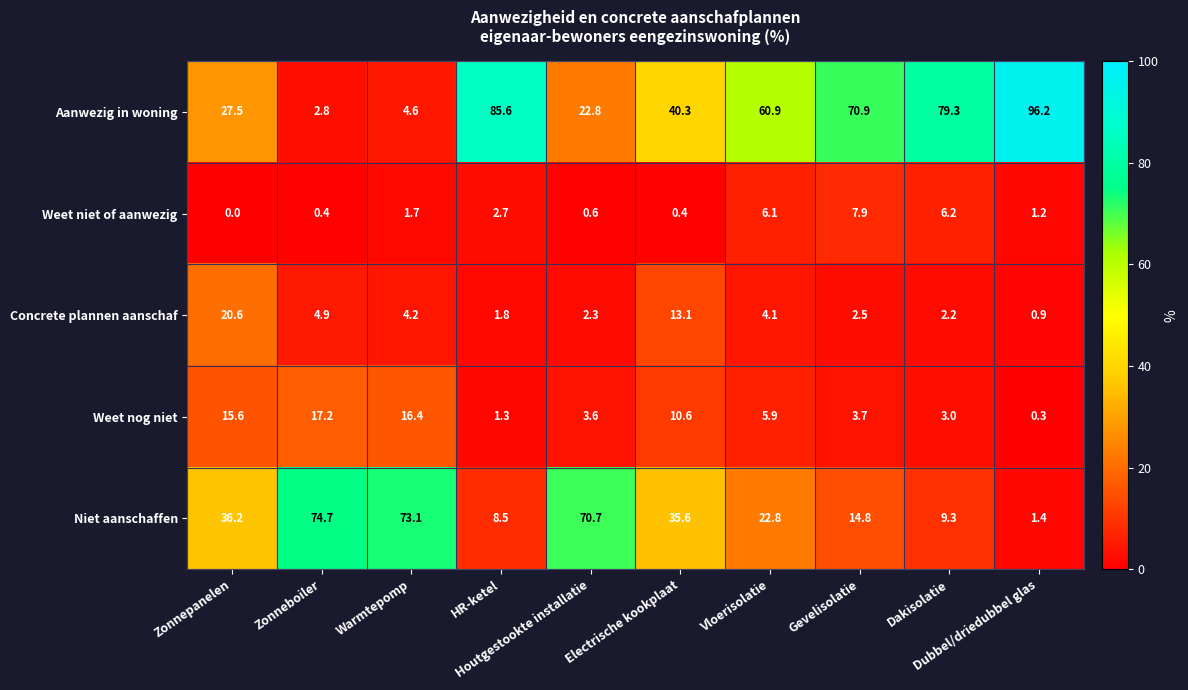

Rank the series by their maximum value, from highest to lowest.

Aanwezig in woning, Niet aanschaffen, Concrete plannen aanschaf, Weet nog niet, Weet niet of aanwezig